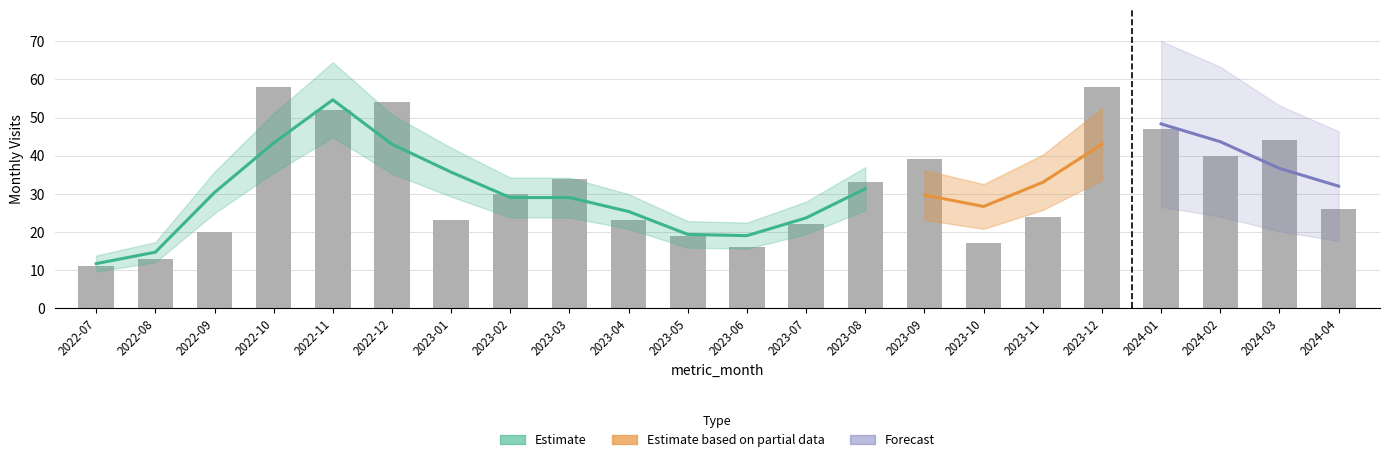

What is the greatest value displayed?

58